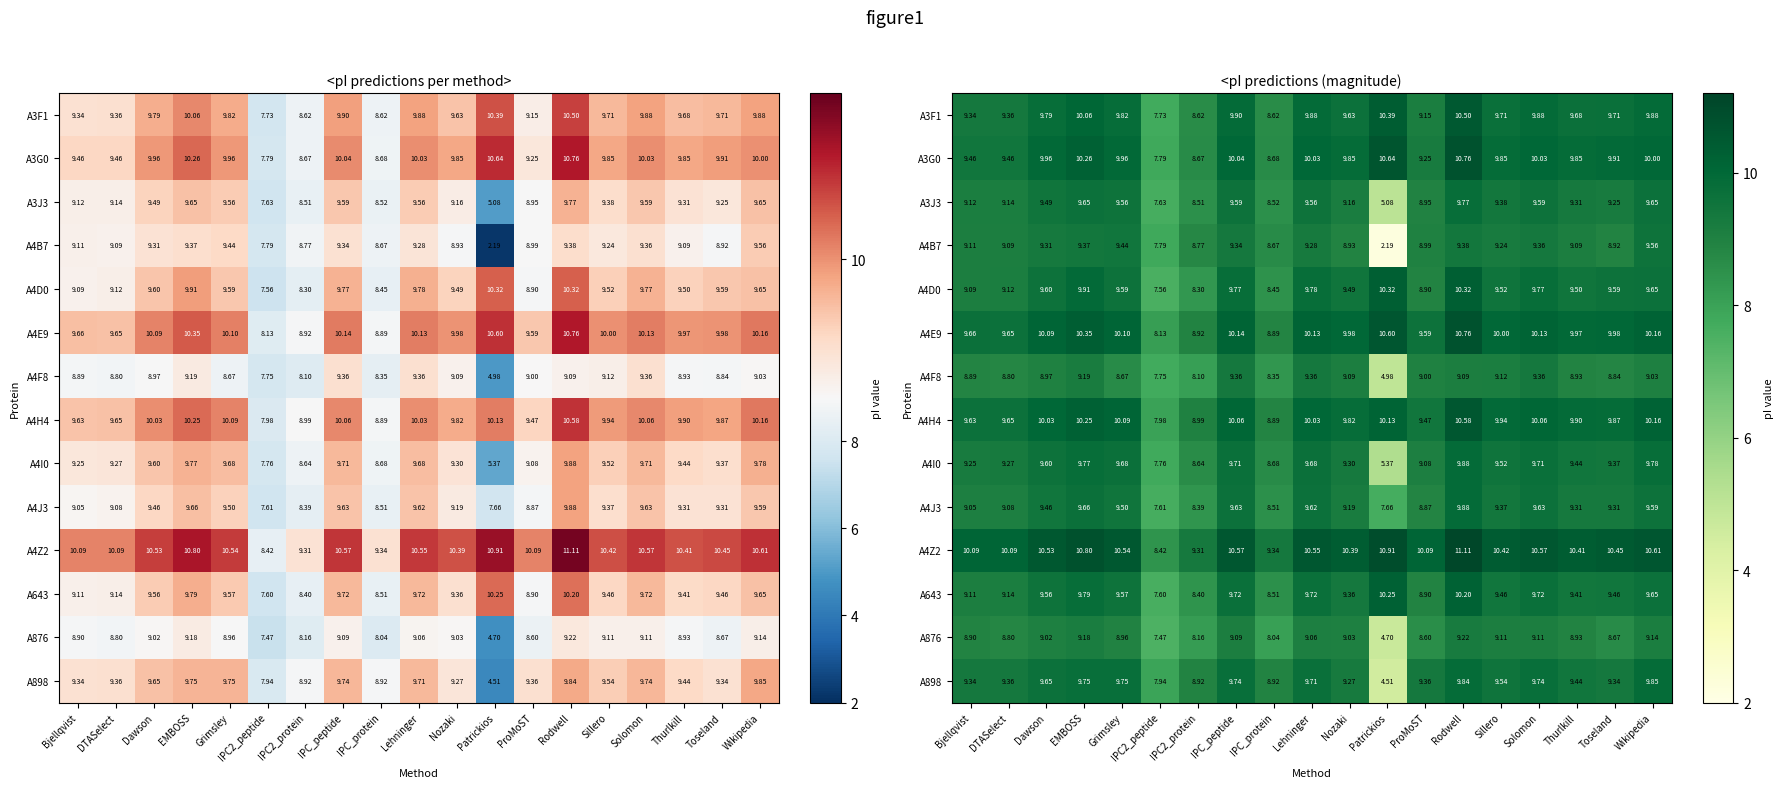

Read the A4Z2 value at Bjellqvist.

10.1